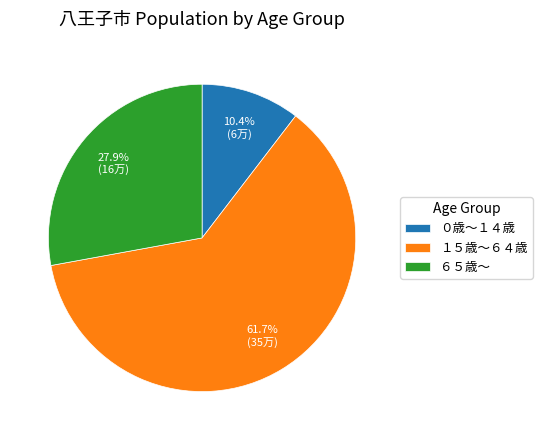

To the nearest percent, what percentage of the pie is １５歳～６４歳?

62%